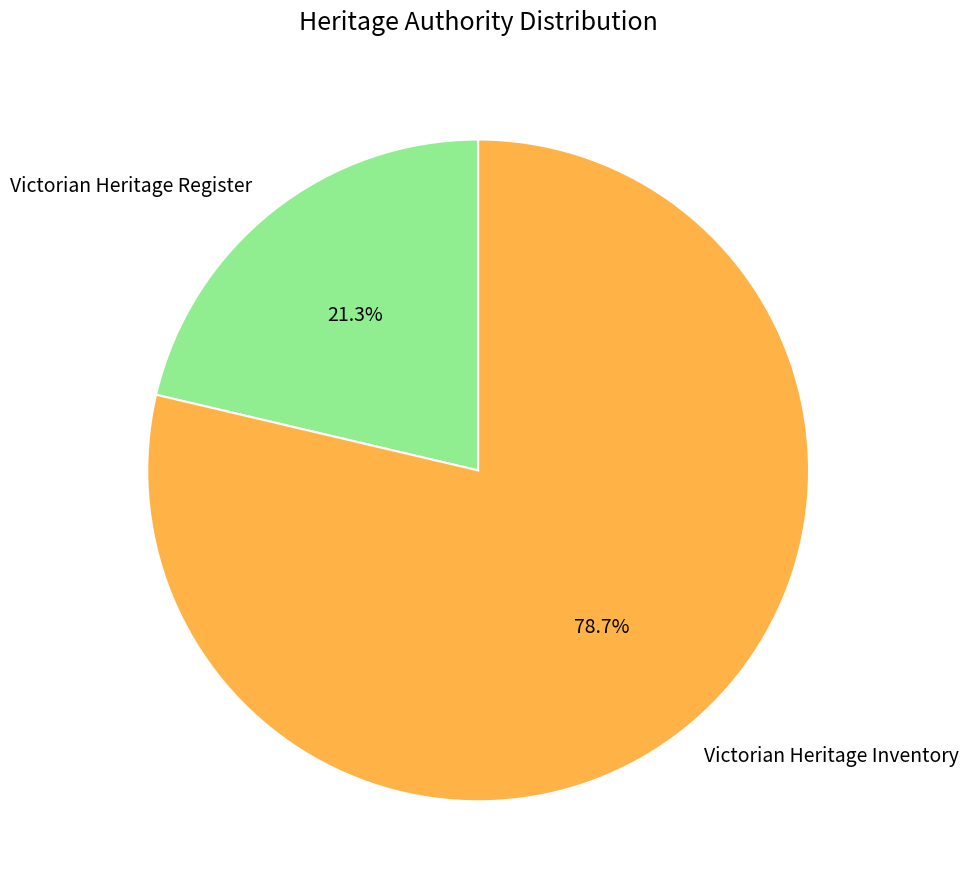

What percentage do Victorian Heritage Inventory and Victorian Heritage Register together represent?

100.0%